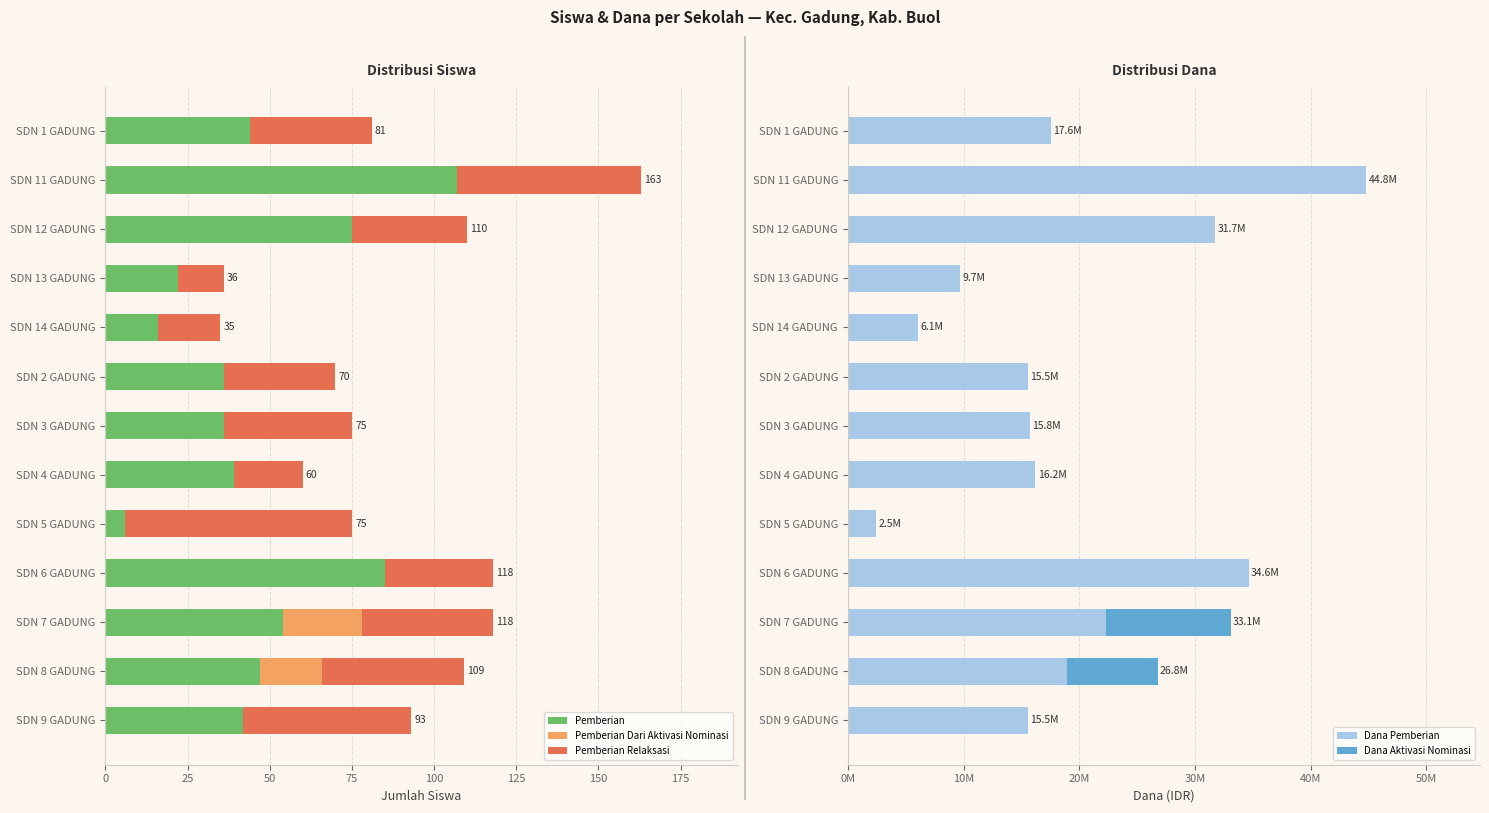

True or false: Pemberian has a value of 85 at SDN 6 GADUNG.

True